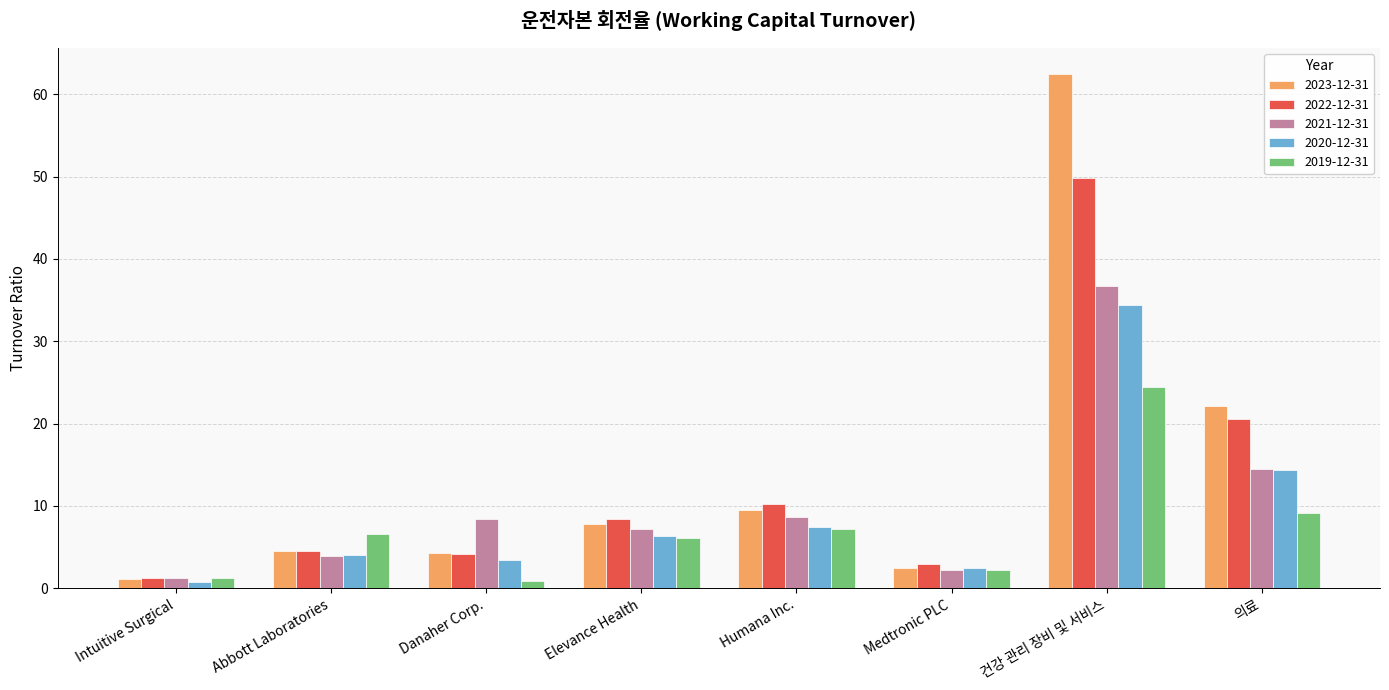

List the series in order of their overall mean, lowest first.

2019-12-31, 2020-12-31, 2021-12-31, 2022-12-31, 2023-12-31